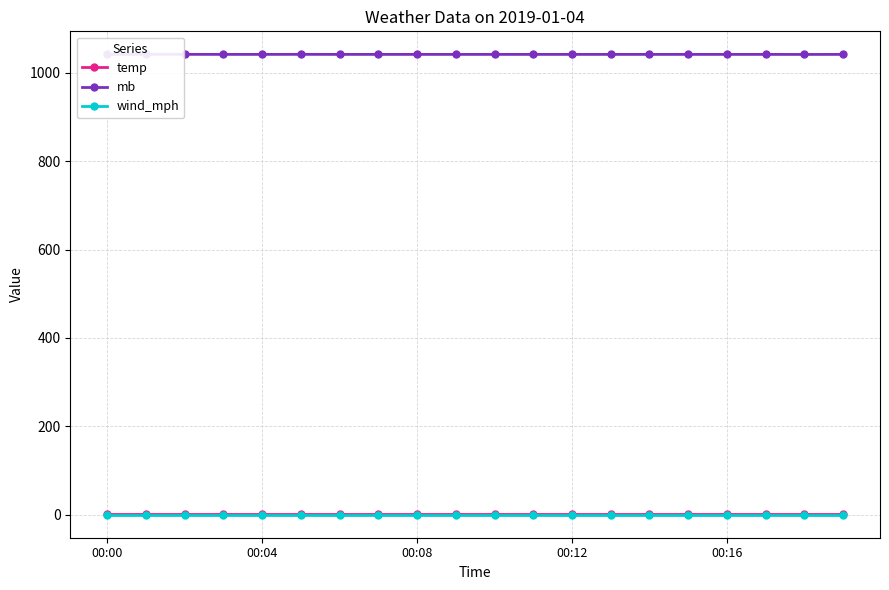

True or false: wind_mph and temp cross at least once.

False